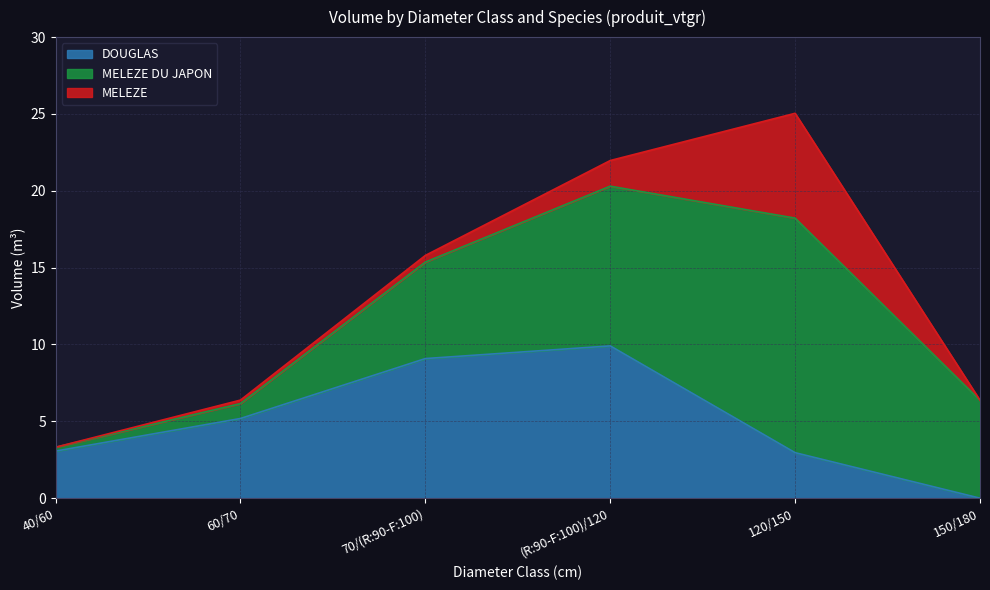

At which category is the sum across all series the highest?

120/150